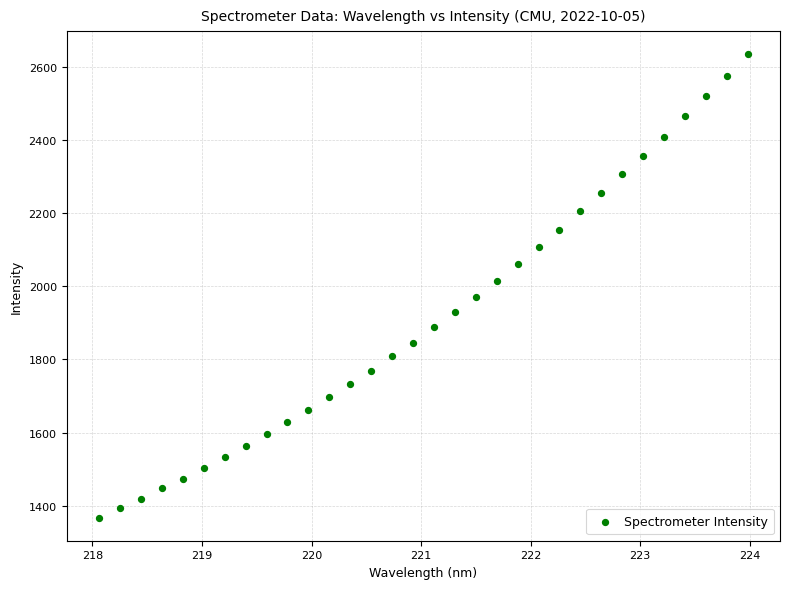

What is the range of Y values (max minus min)?

1266.7